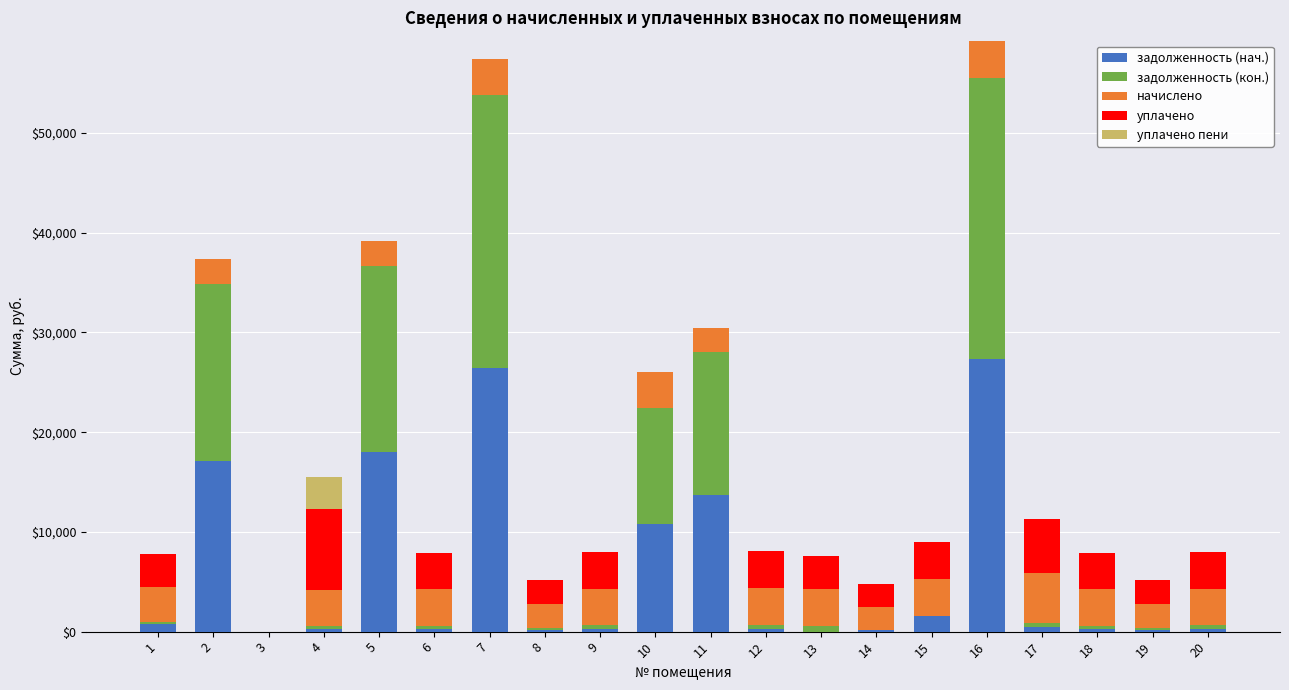

What is the highest value of the задолженность (нач.) series?

27303.9